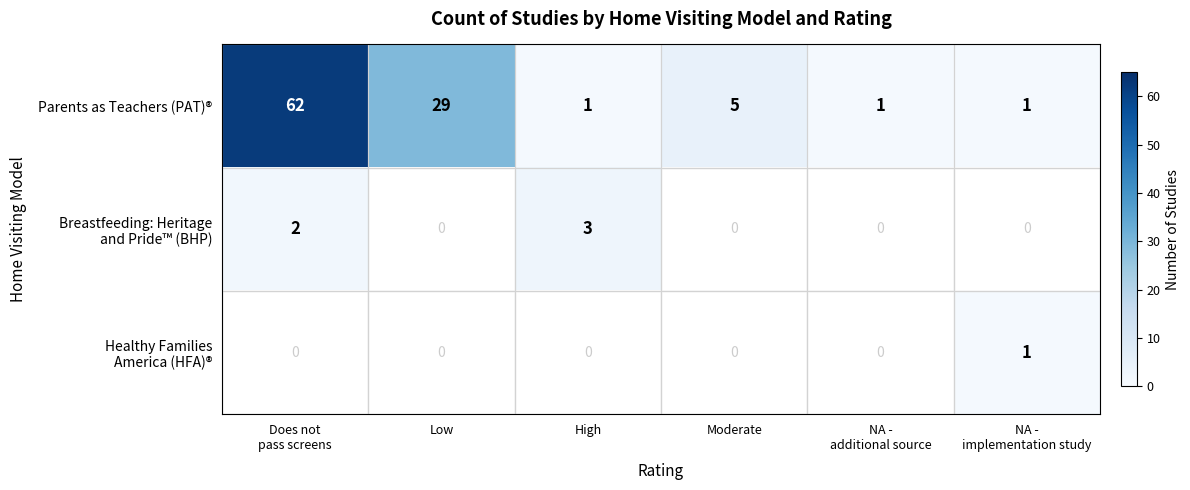

Count the number of data series in this chart.

3